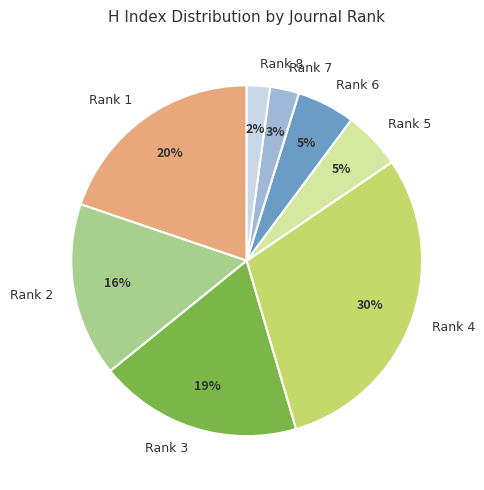

What is the smallest slice in the pie chart?

Rank 8